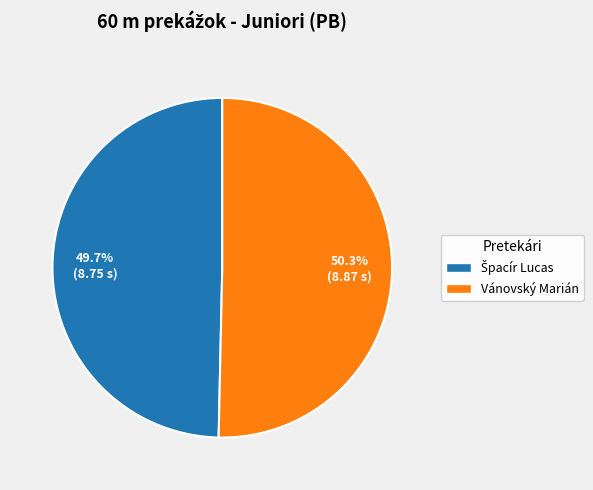

Which slice represents more than half of the pie?

Vánovský Marián